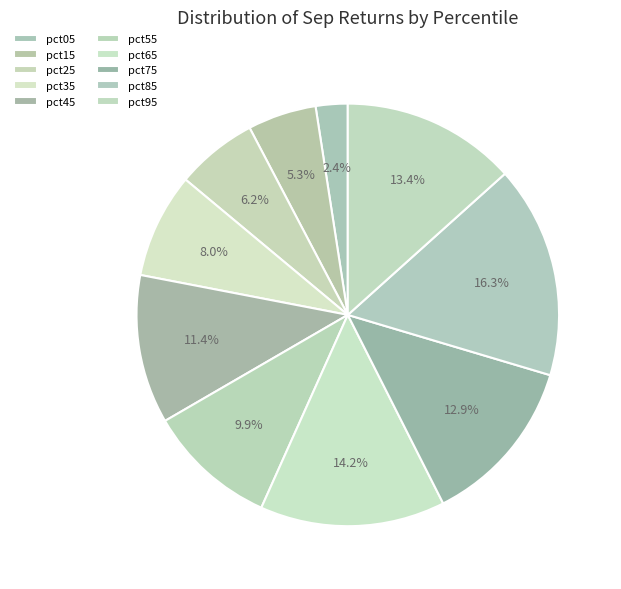

Is it true that pct05 is 2% of the pie?

True